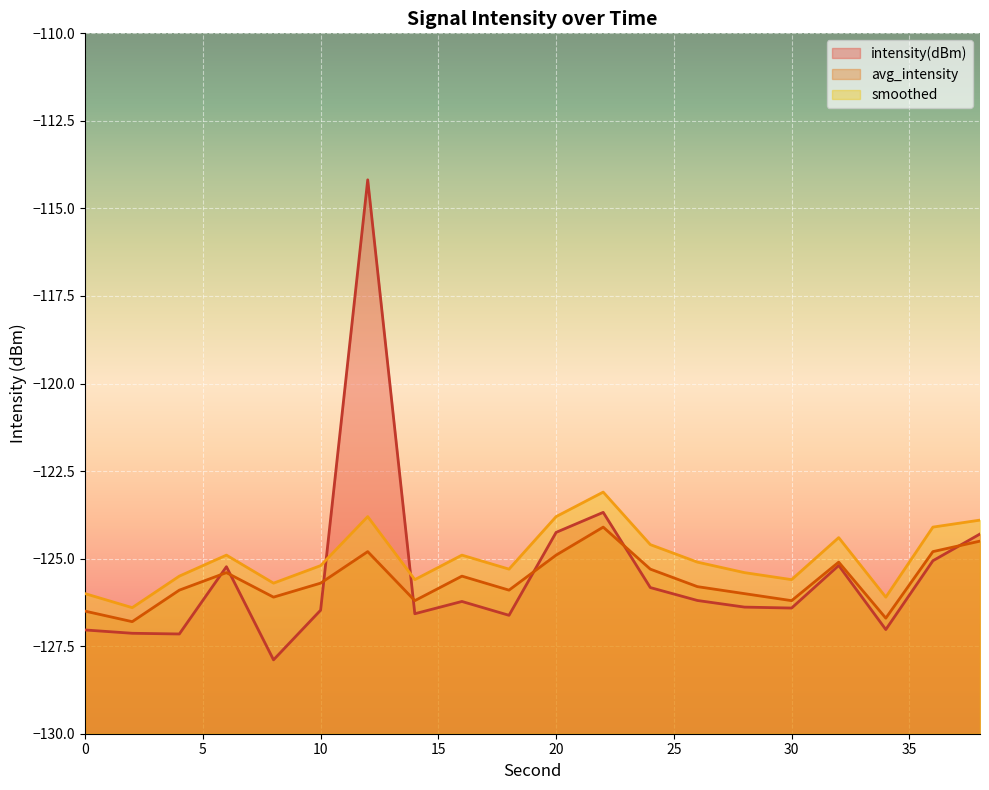

Which series has the largest range (max minus min)?

intensity(dBm)